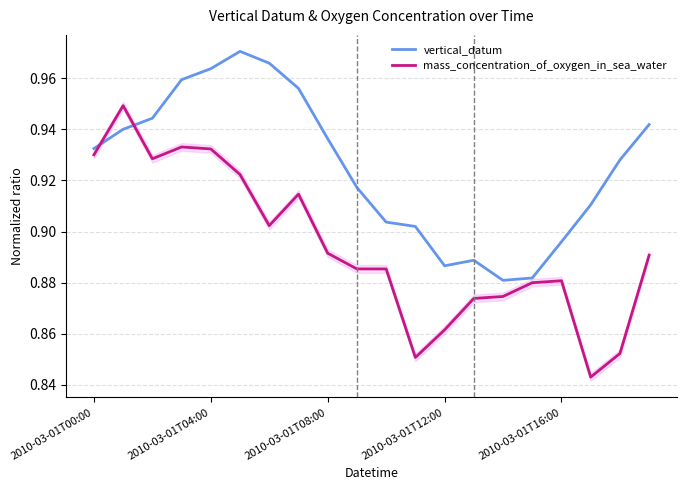

Is the value of mass_concentration_of_oxygen_in_sea_water at 11 greater than the value of vertical_datum at 13?

No